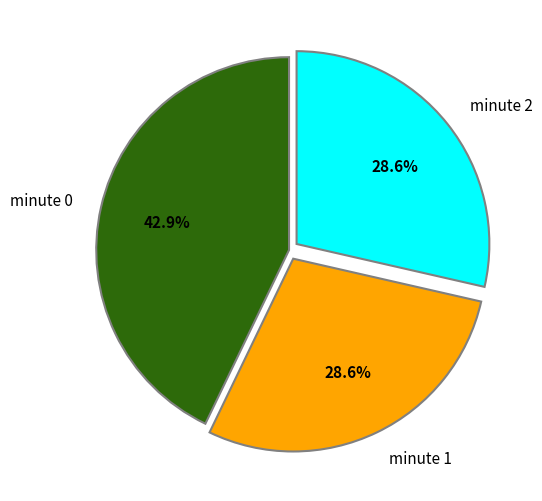

Approximately how many times larger is the value at minute 0 compared to minute 1?

1.5